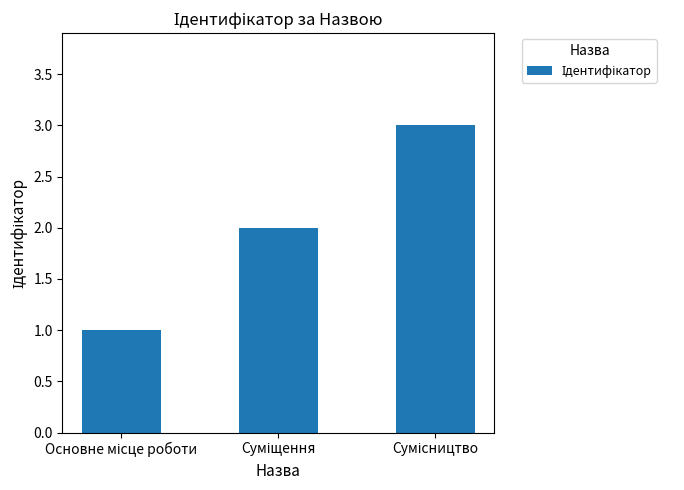

What is the greatest value displayed?

3